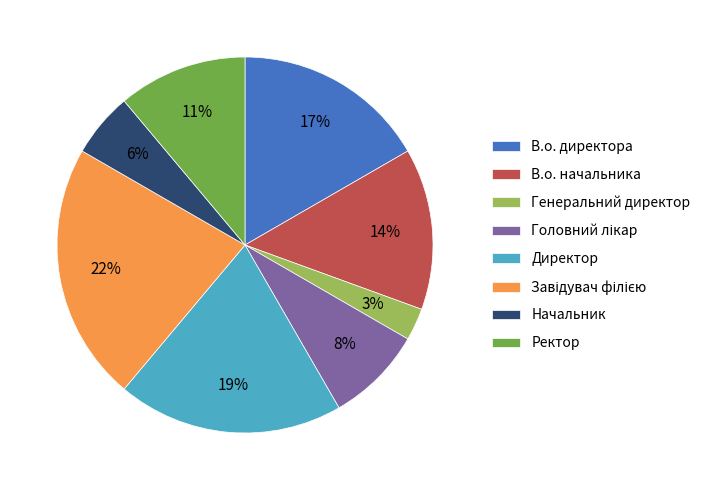

To the nearest percent, what is the average slice percentage?

12%